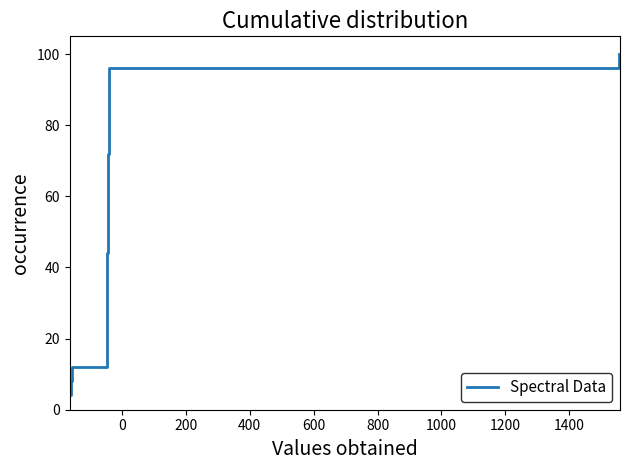

What is the label of the 21st point from the right?

600